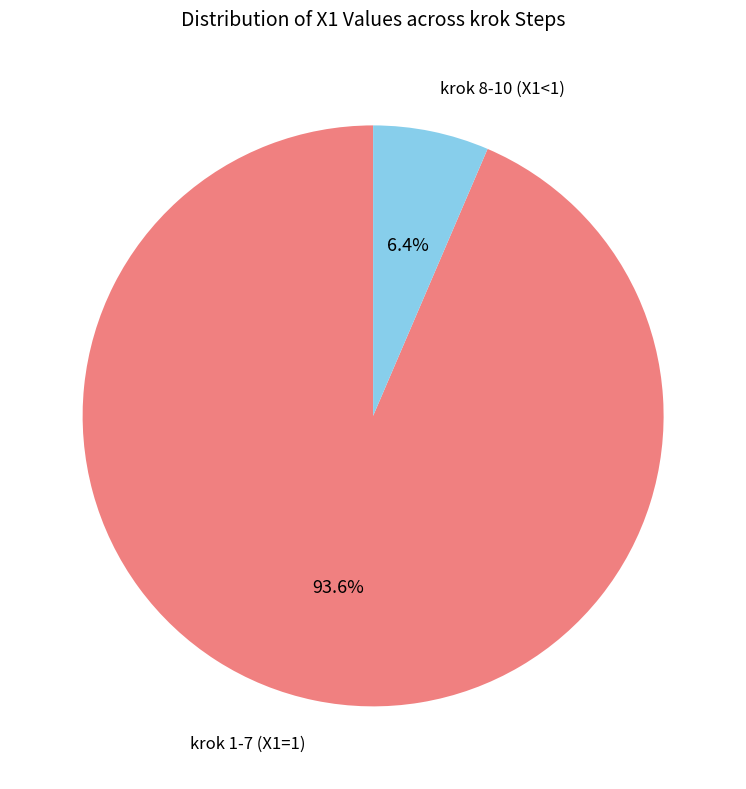

To the nearest percent, what is the average slice percentage?

50%